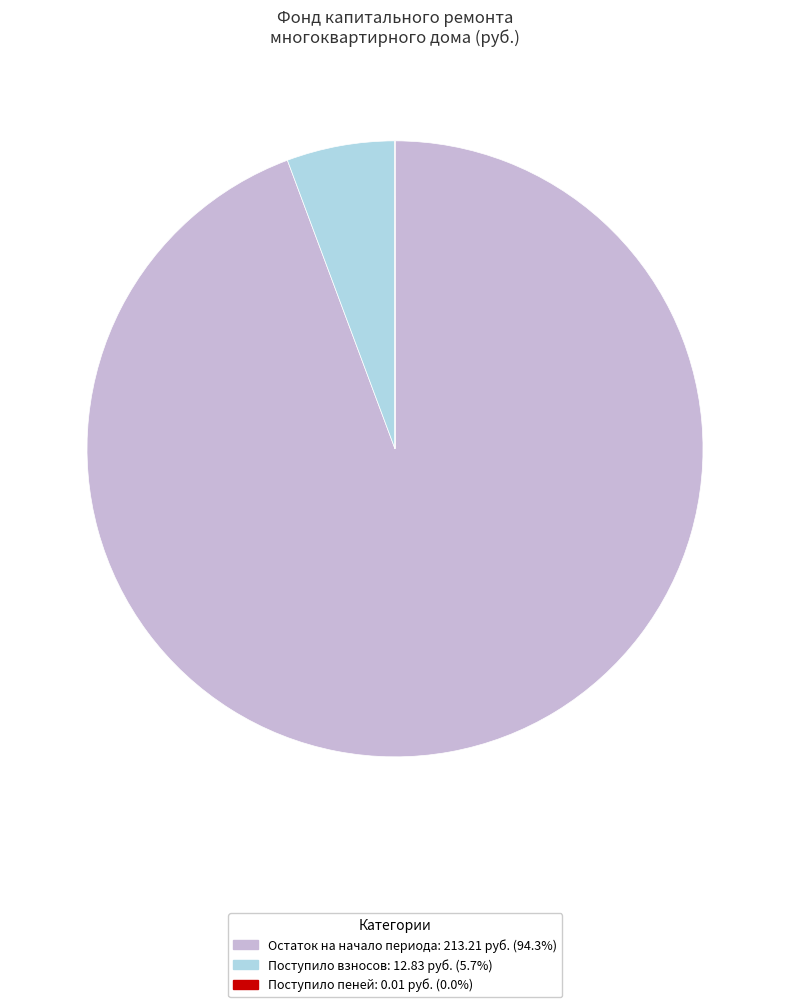

Does any single category account for the majority?

Yes